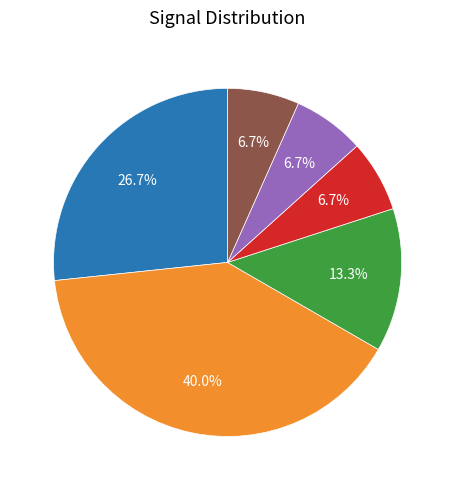

To the nearest percent, what is the combined percentage of -30 and -31?

67%